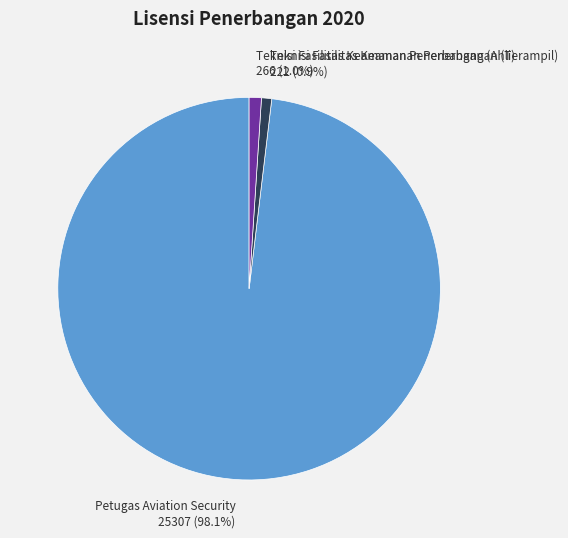

Which has a higher value, Petugas Aviation Security or Teknisi Fasilitas Keamanan Penerbangan (Ahli)?

Petugas Aviation Security